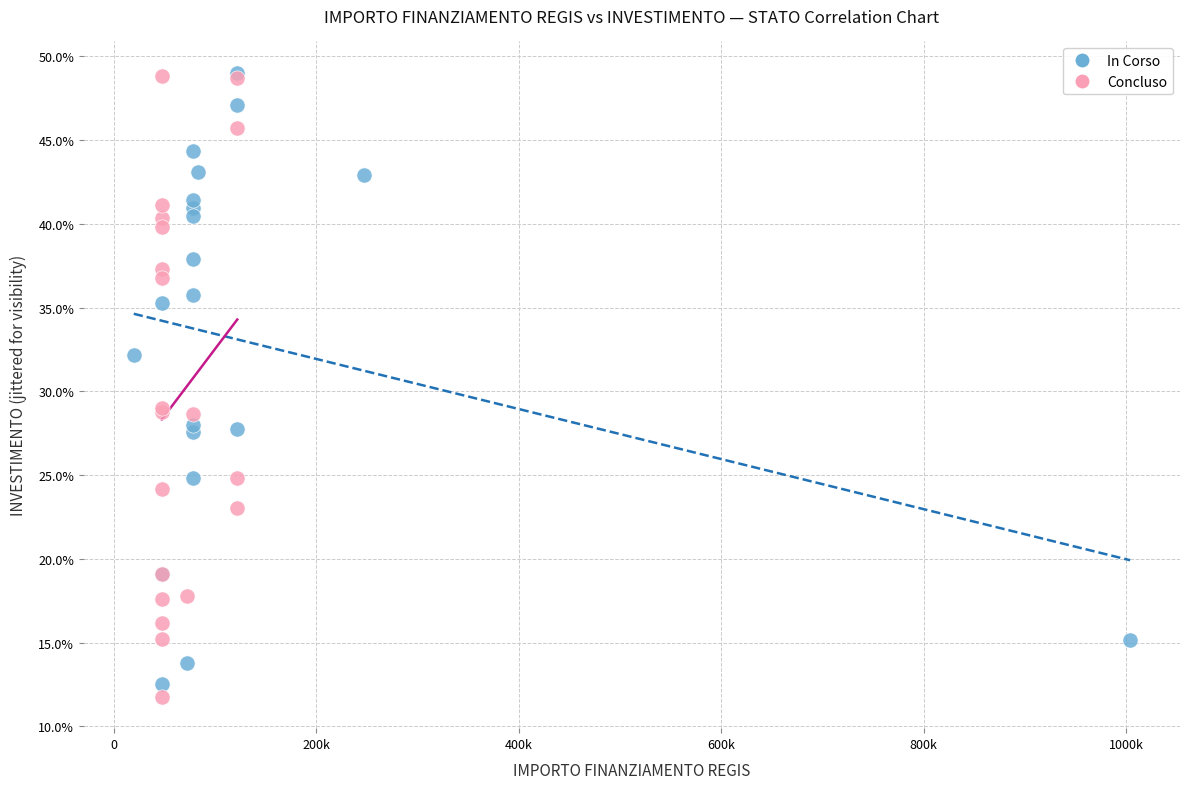

What are all the series names shown in the legend?

In Corso, Concluso